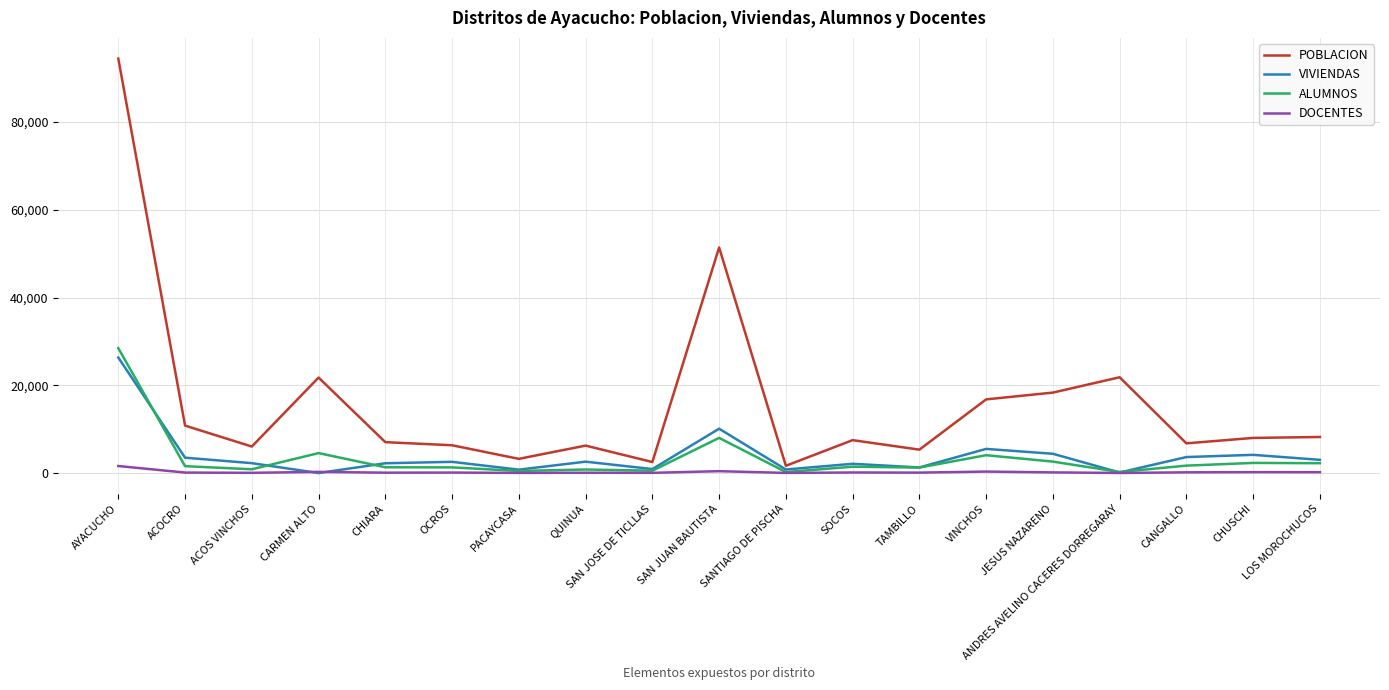

Does the chart display data point markers on the line(s)?

No